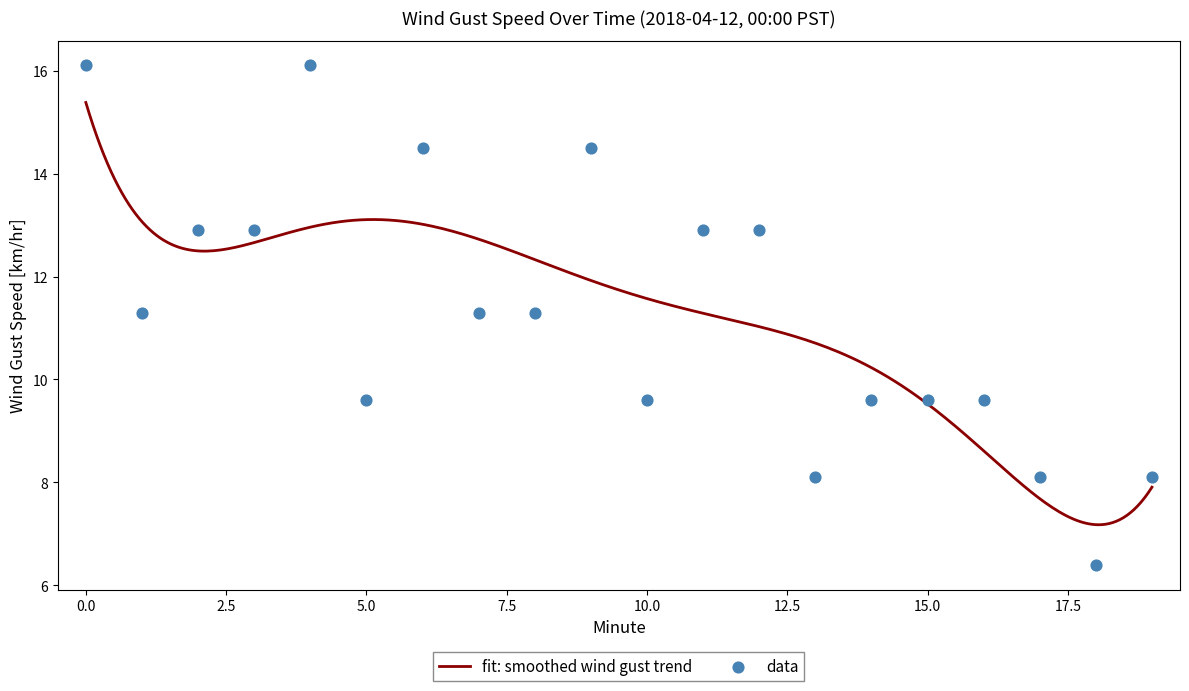

What is the change in value from 6 to 18?

-8.1